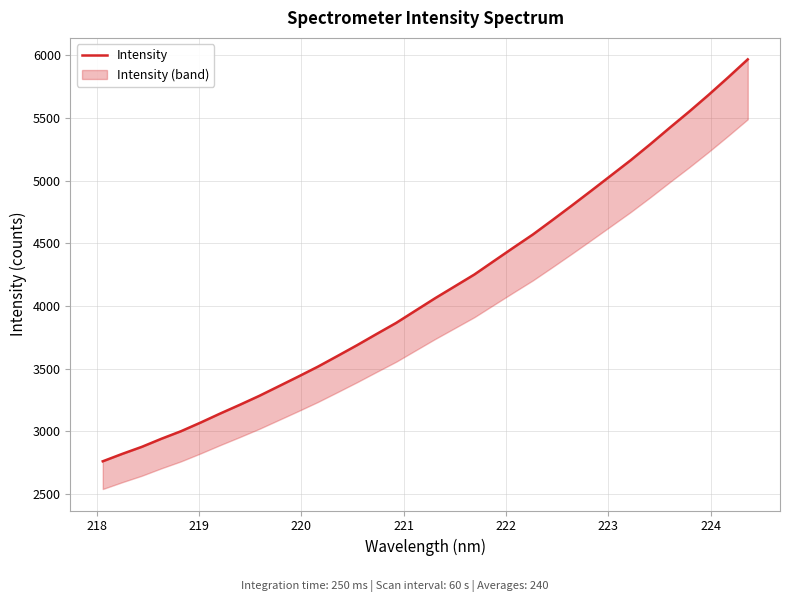

Is it true that the value at 19 is 5649.8?

False